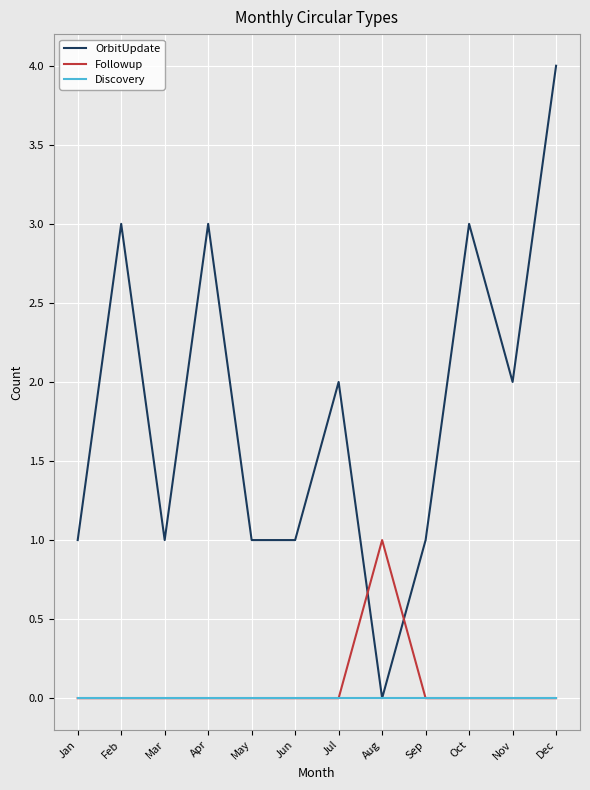

Is it true that OrbitUpdate equals 3 at Feb?

True